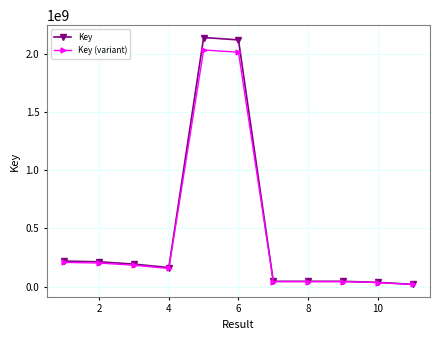

At how many categories does at least one series exceed 1264074444?

2